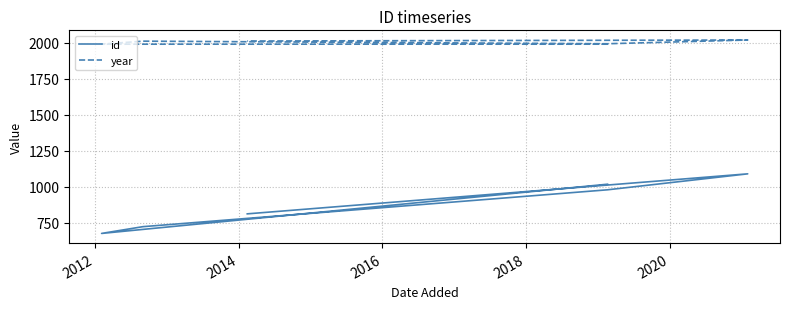

What is the difference between the second highest and minimum values in the id series?

342